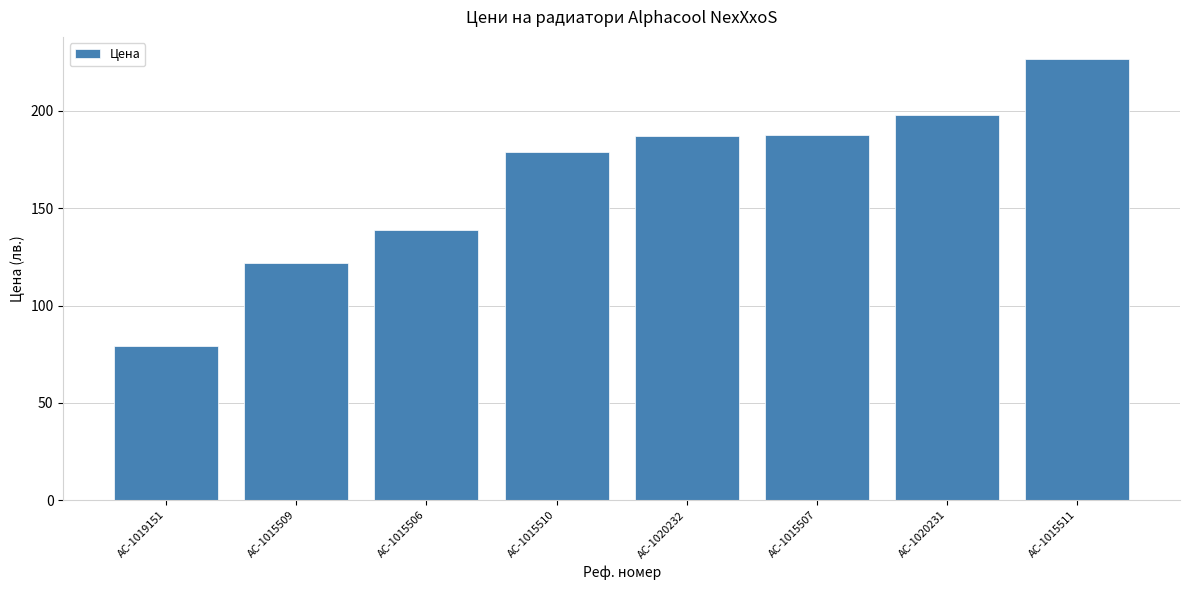

What is the label of the 1st bar from the left?

AC-1019151